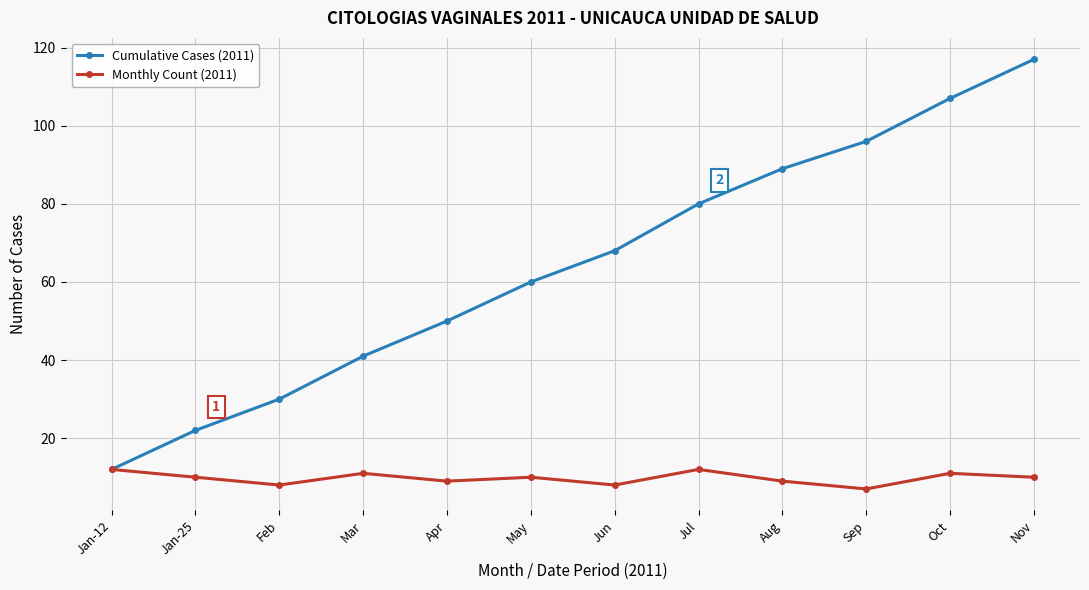

List the series in order of their overall mean, highest first.

Cumulative Cases (2011), Monthly Count (2011)